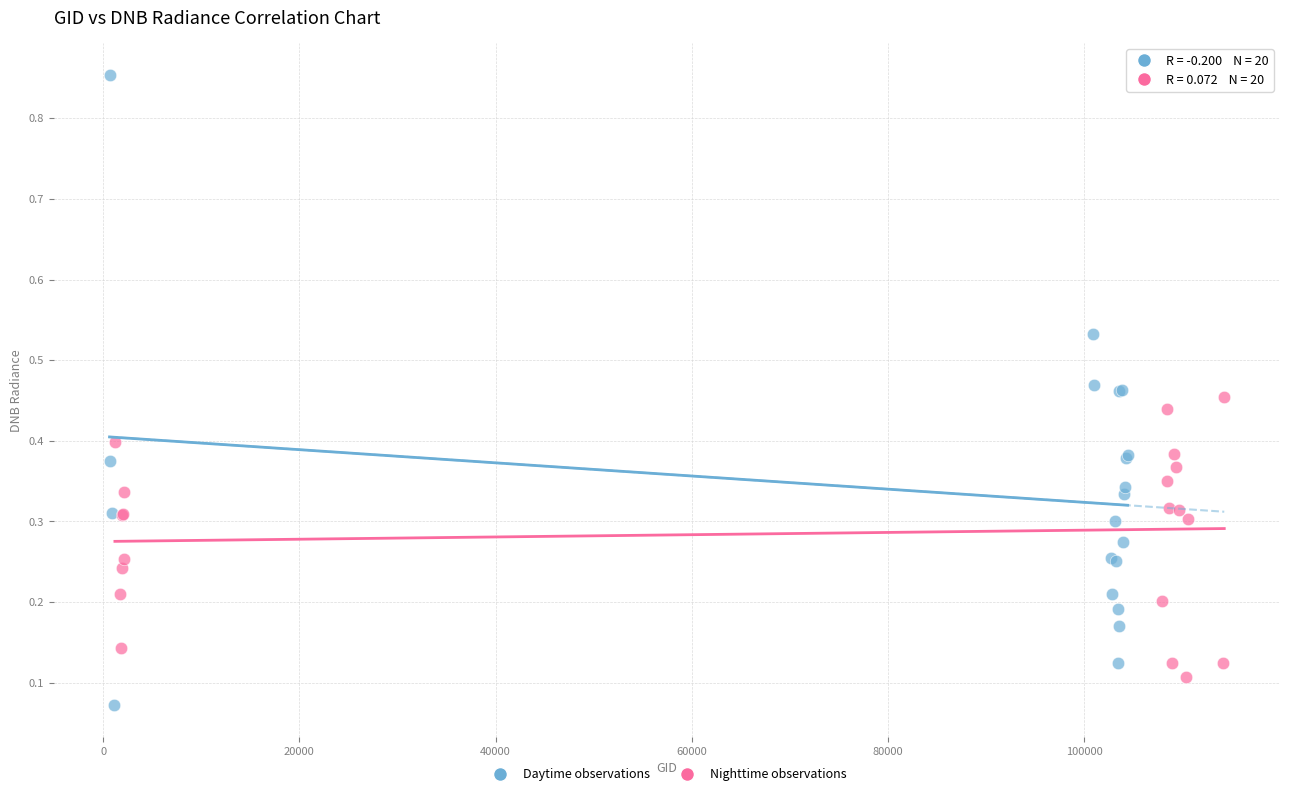

Which series has the largest Y range (max minus min)?

Daytime observations